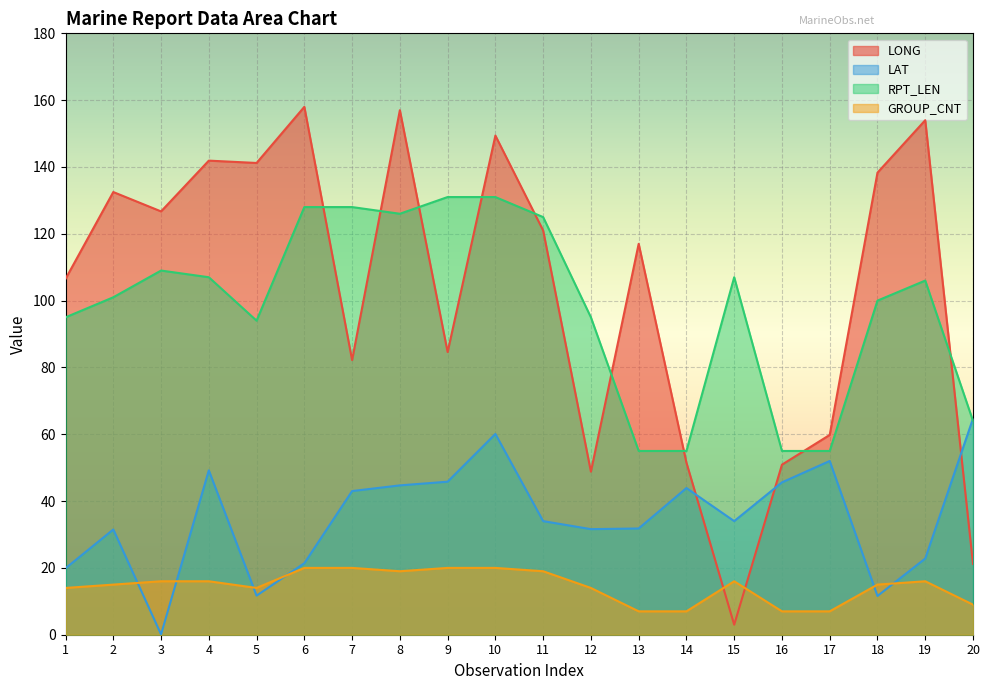

What is the spread (max minus min) of values at 2?

117.5